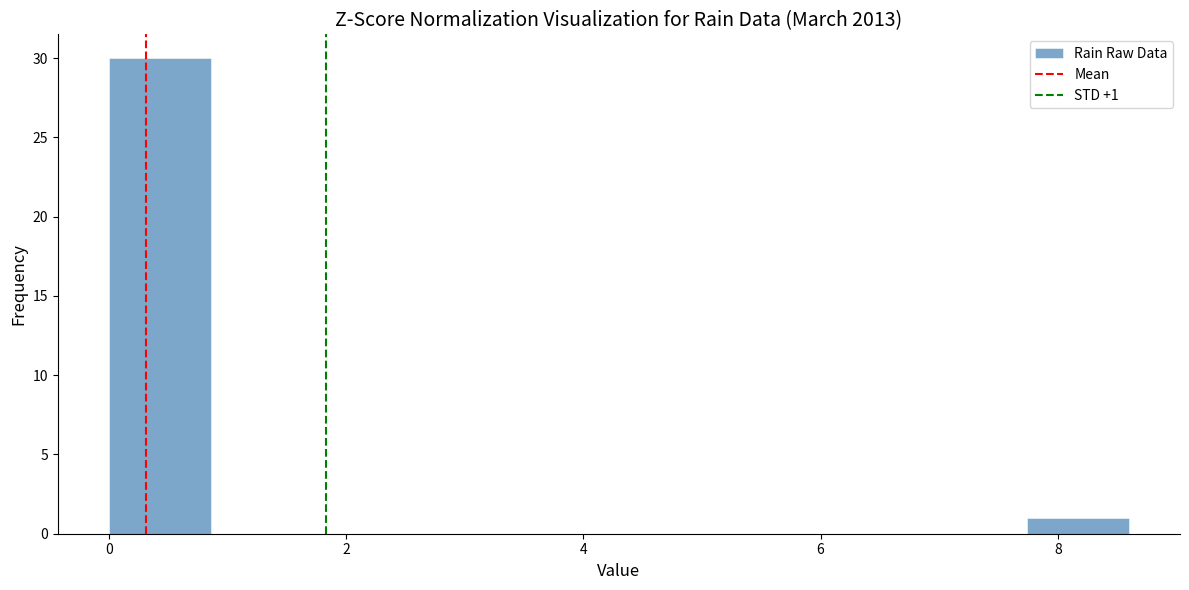

Which range on the x-axis has the tallest bar?

0.00 to 0.86